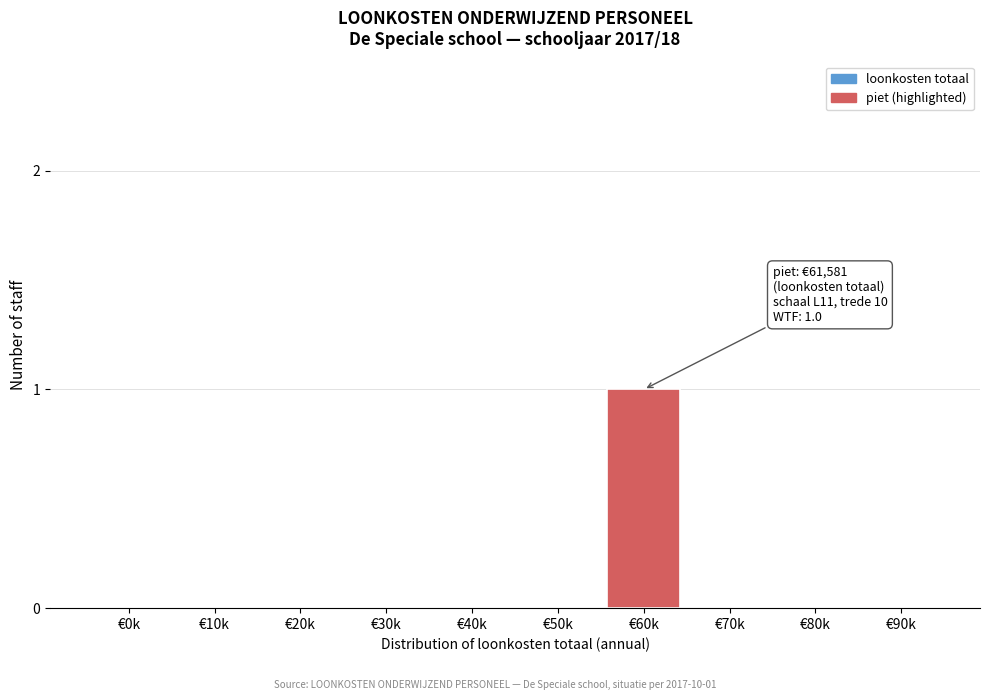

Reading right to left, transcribe all the data shown in this chart.

€90k=0	€80k=0	€70k=0	€60k=1	€50k=0	€40k=0	€30k=0	€20k=0	€10k=0	€0k=0